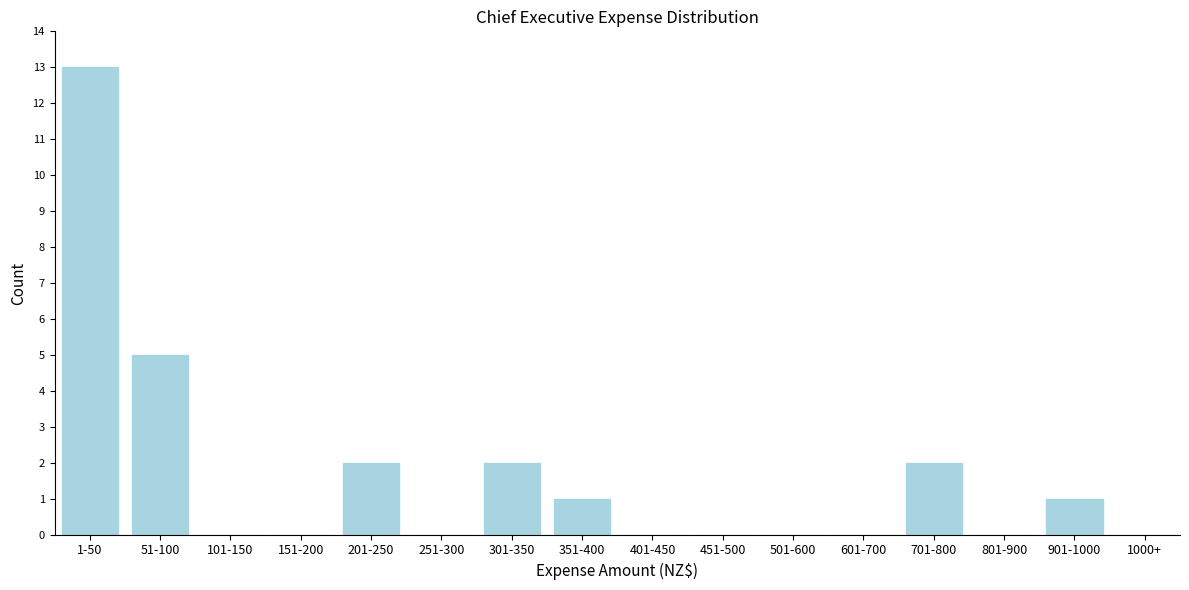

Reading left to right, extract all data points from this chart.

1-50=13	51-100=5	101-150=0	151-200=0	201-250=2	251-300=0	301-350=2	351-400=1	401-450=0	451-500=0	501-600=0	601-700=0	701-800=2	801-900=0	901-1000=1	1000+=0